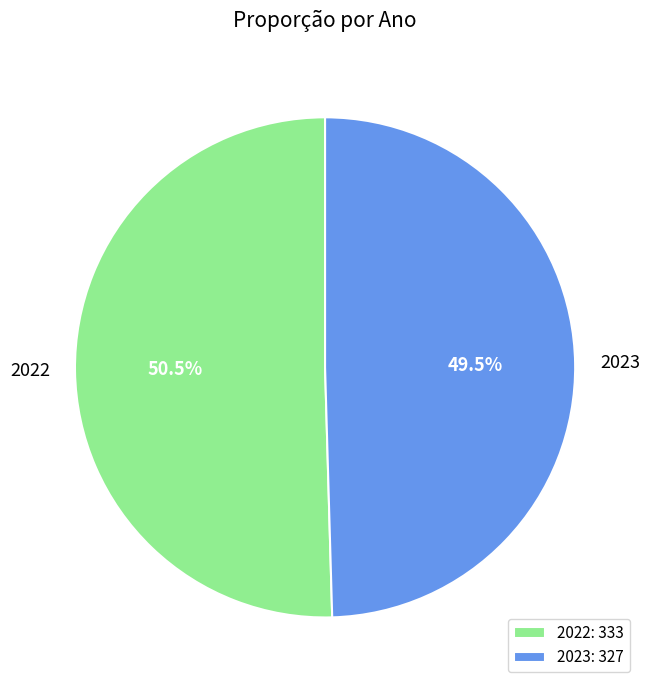

Approximately how many times larger is the value at 2022 compared to 2023?

1.0